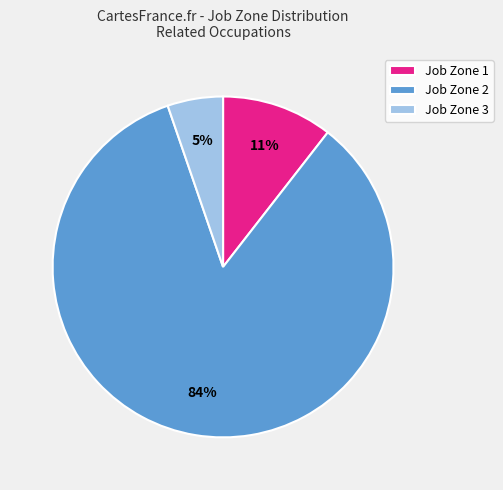

To the nearest percent, what is the difference between the largest and smallest slice percentages?

79%